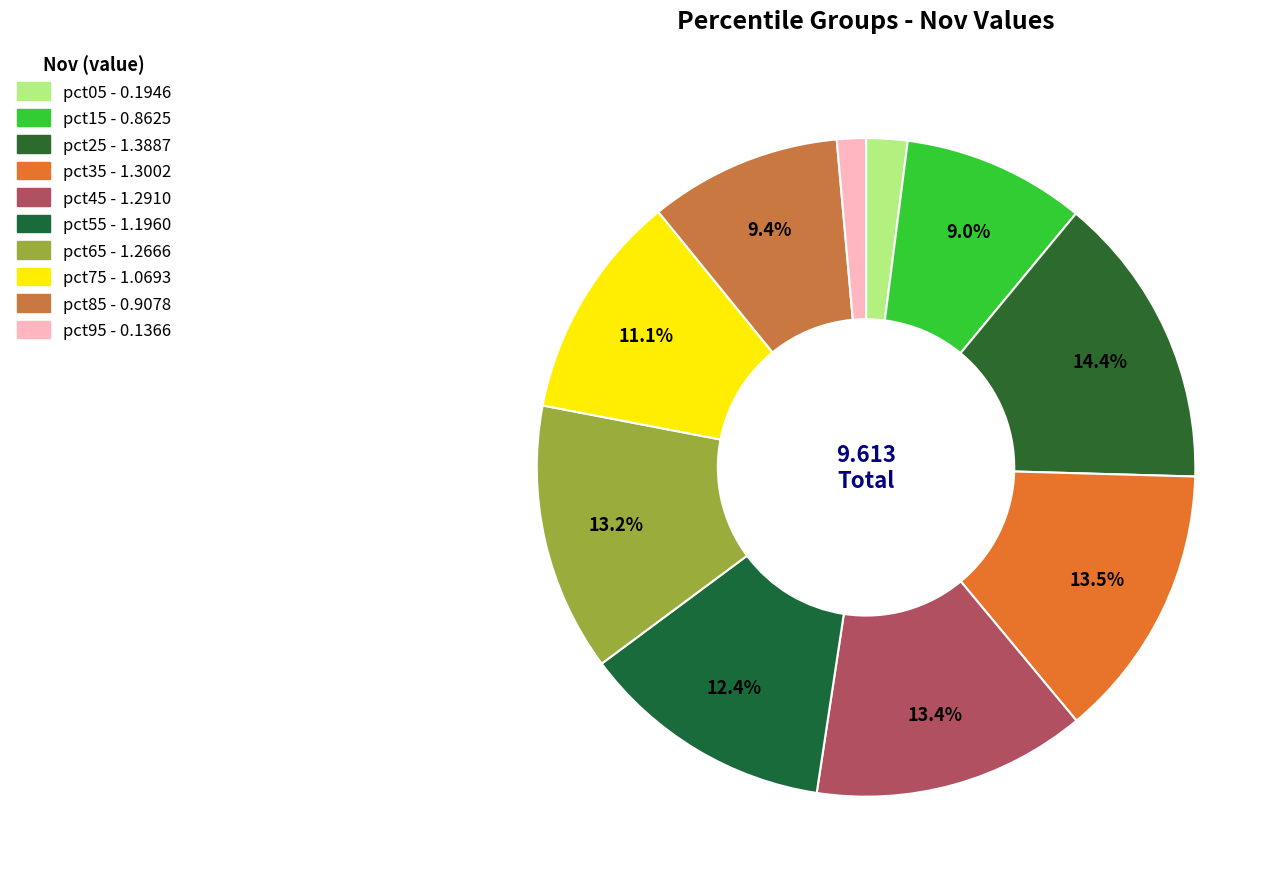

Rank the categories by value from lowest to highest.

pct95, pct05, pct15, pct85, pct75, pct55, pct65, pct45, pct35, pct25